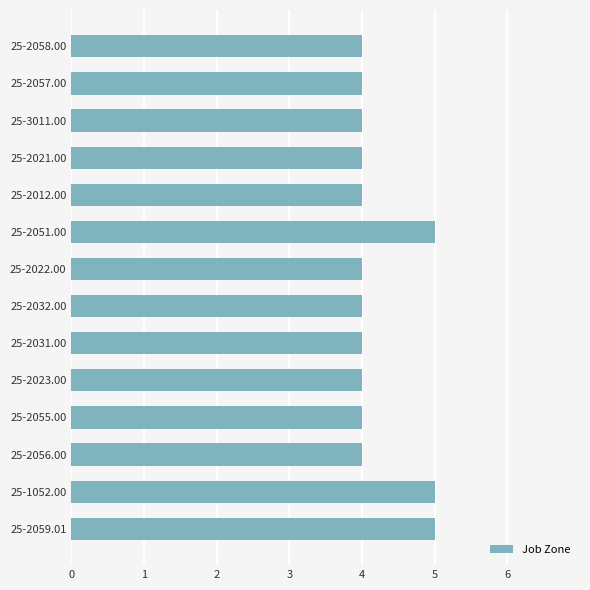

Count the number of categories in the chart.

14